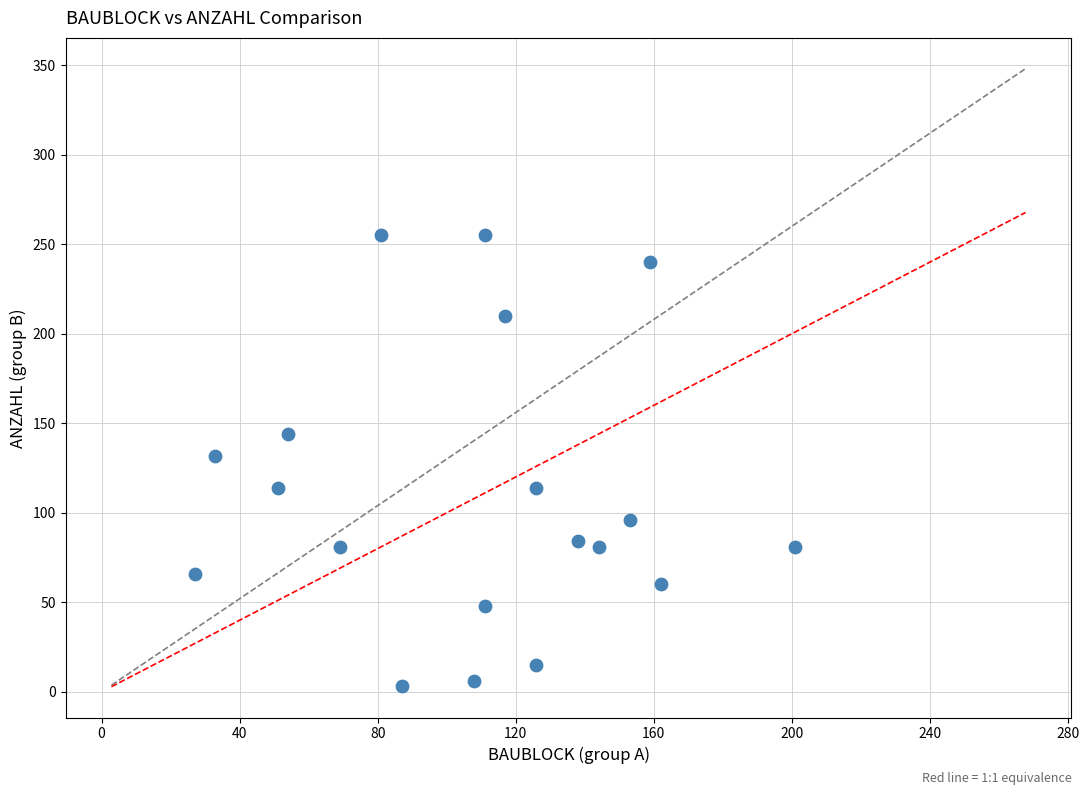

What is the range of X values (max minus min)?

174